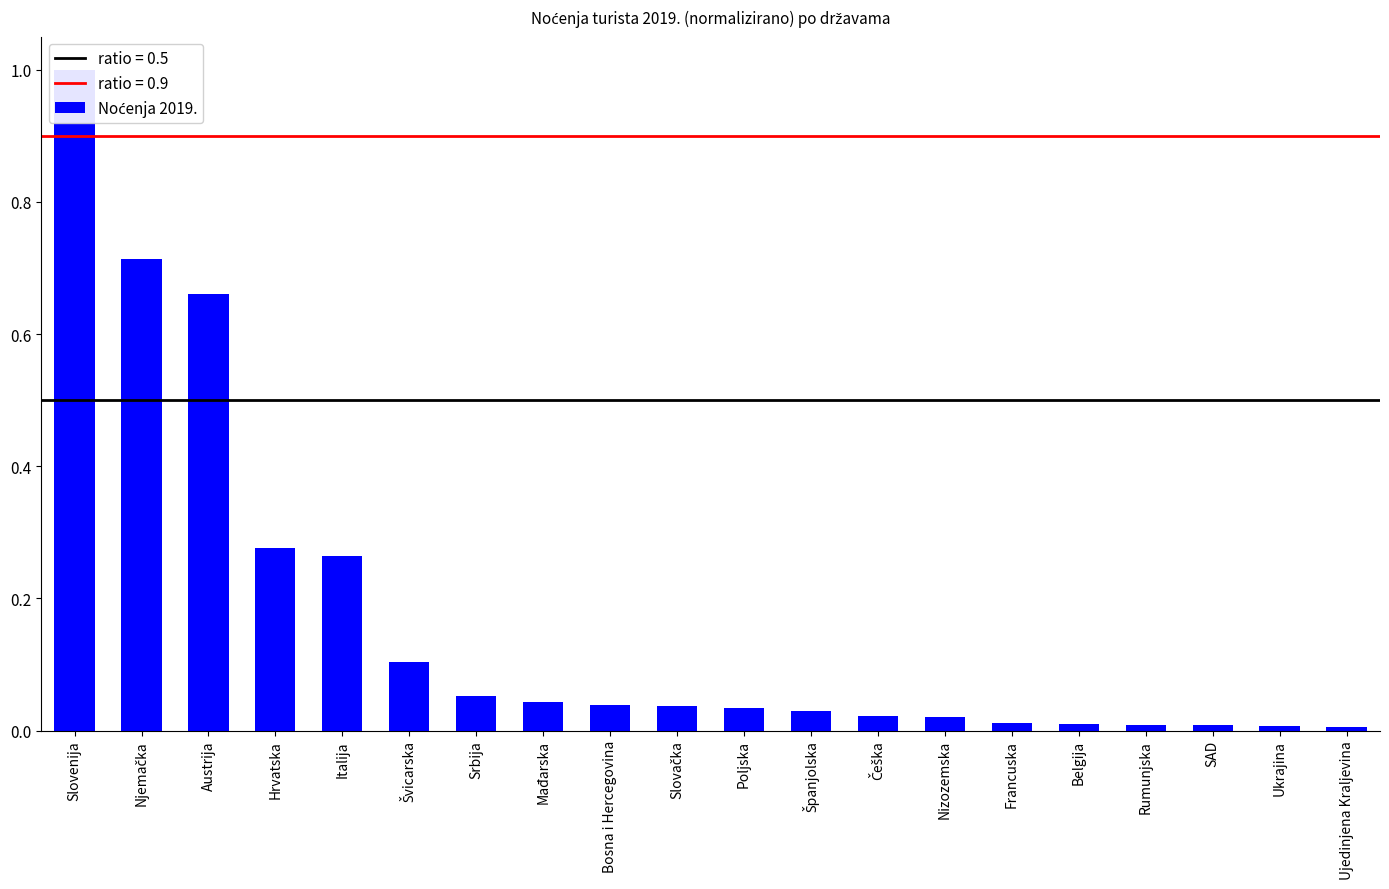

How many series are shown in this chart?

1